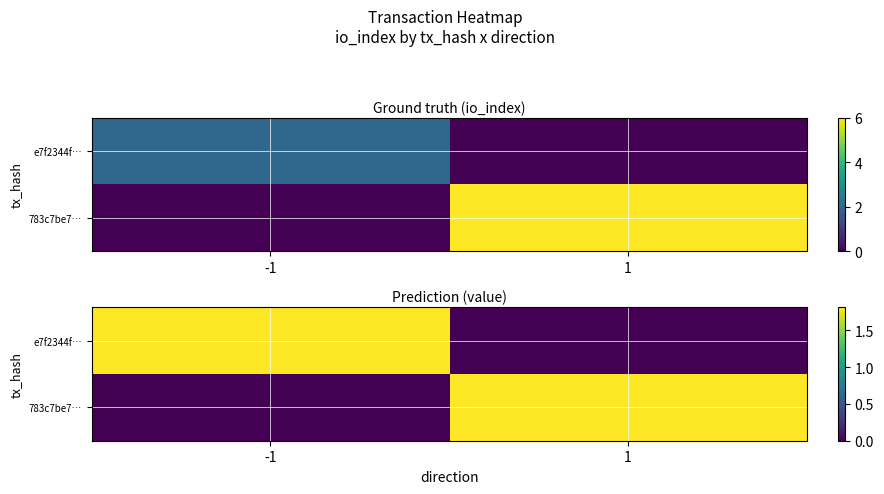

Is the value of e7f2344f… at -1 greater than the value of 783c7be7… at -1?

Yes